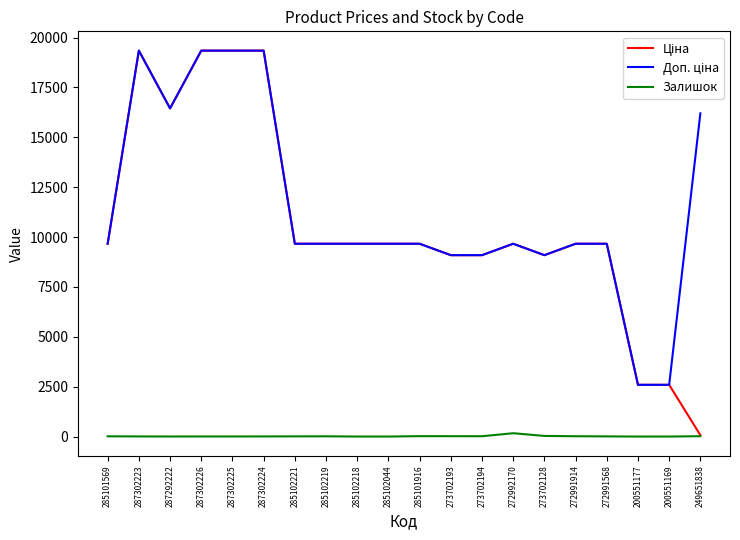

Is it true that Залишок equals 10.0 at 272991568?

True